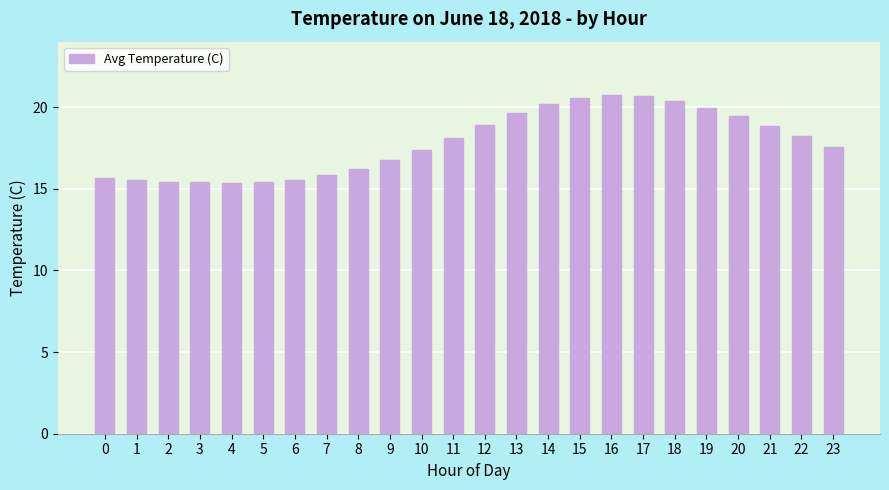

How many categories are shown in the chart?

24